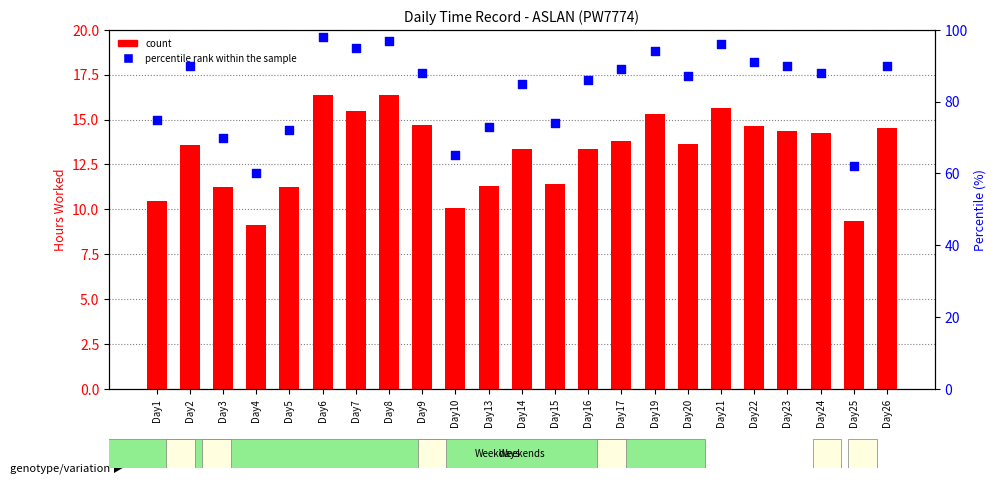

What is the total value across all series at Day2?

103.6